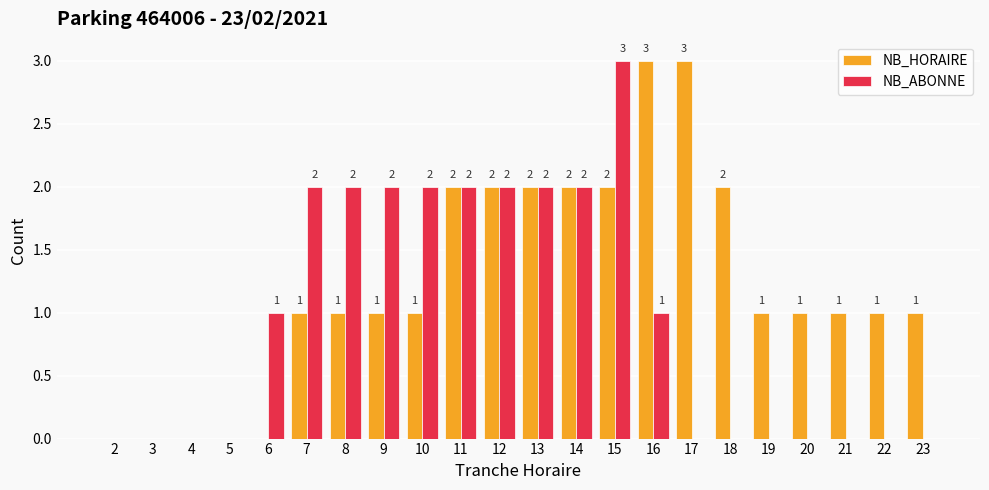

Is it true that NB_ABONNE equals 0 at 19?

True